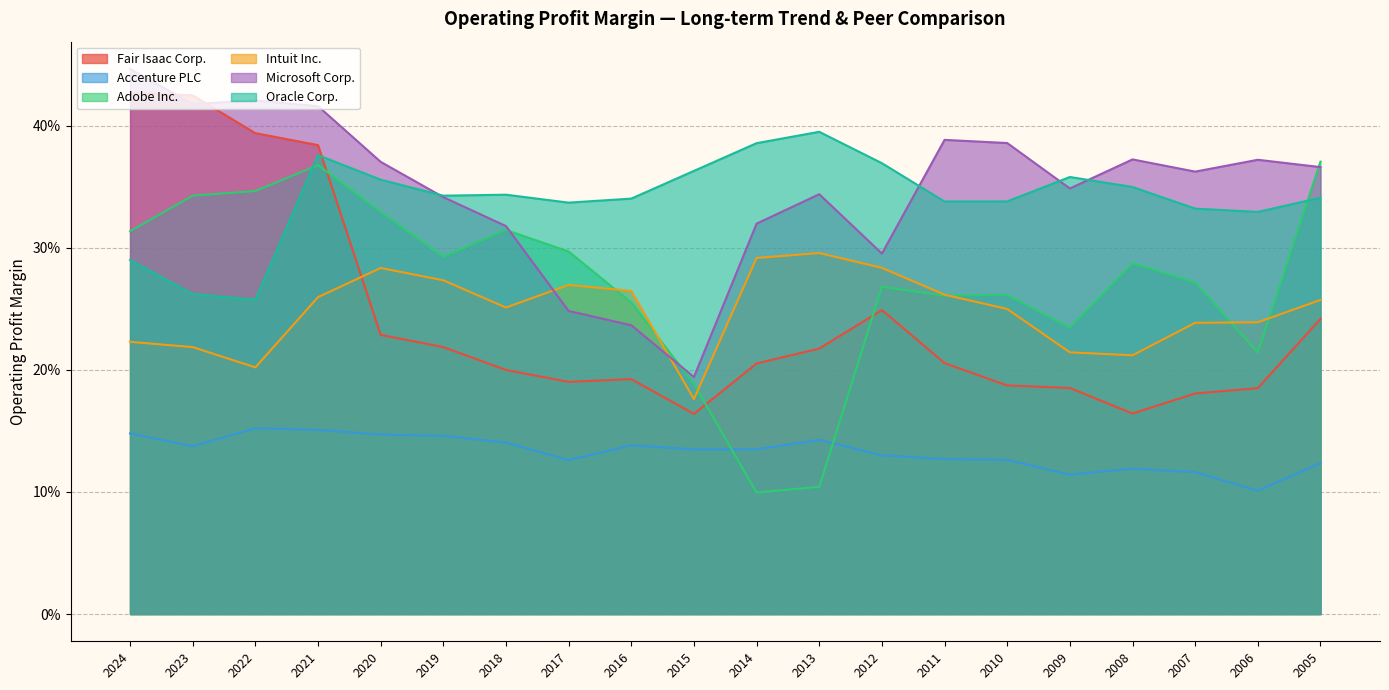

At how many categories does at least one series exceed 0?

20